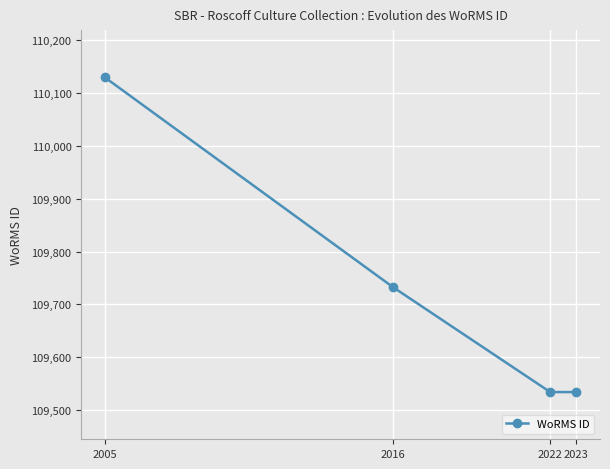

The chart shows a value of 110130.0 at 2005. True or false?

True